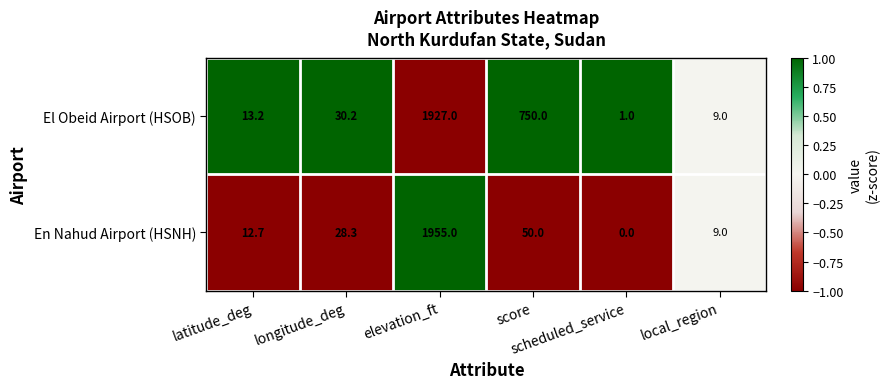

What is the average value of the El Obeid Airport (HSOB) series?

455.1